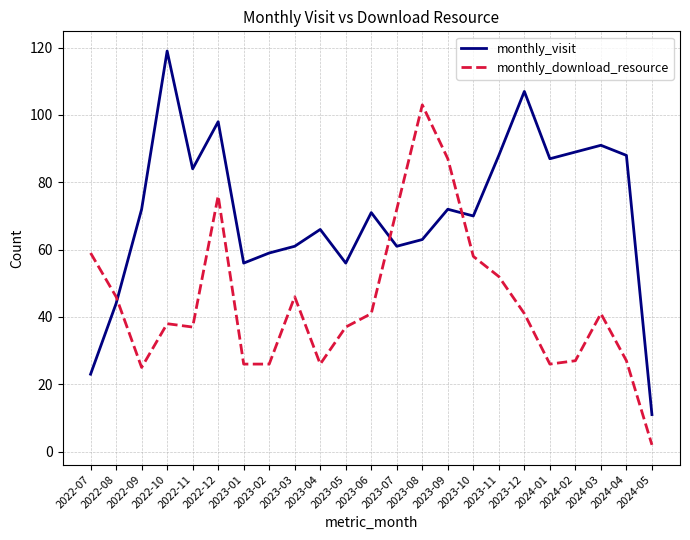

What is the maximum value shown in the chart?

119